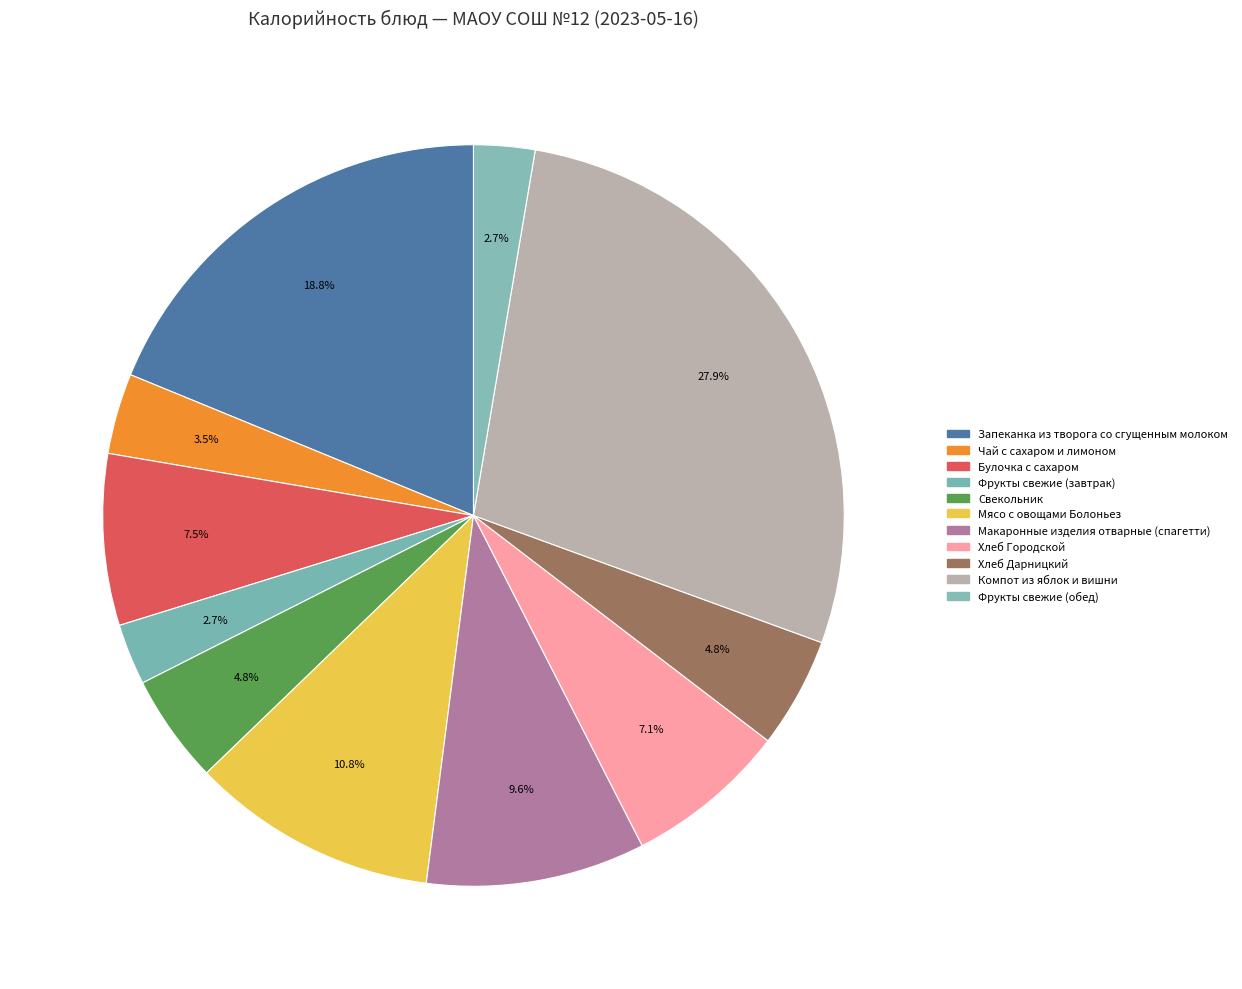

How many segments does this pie chart have?

11